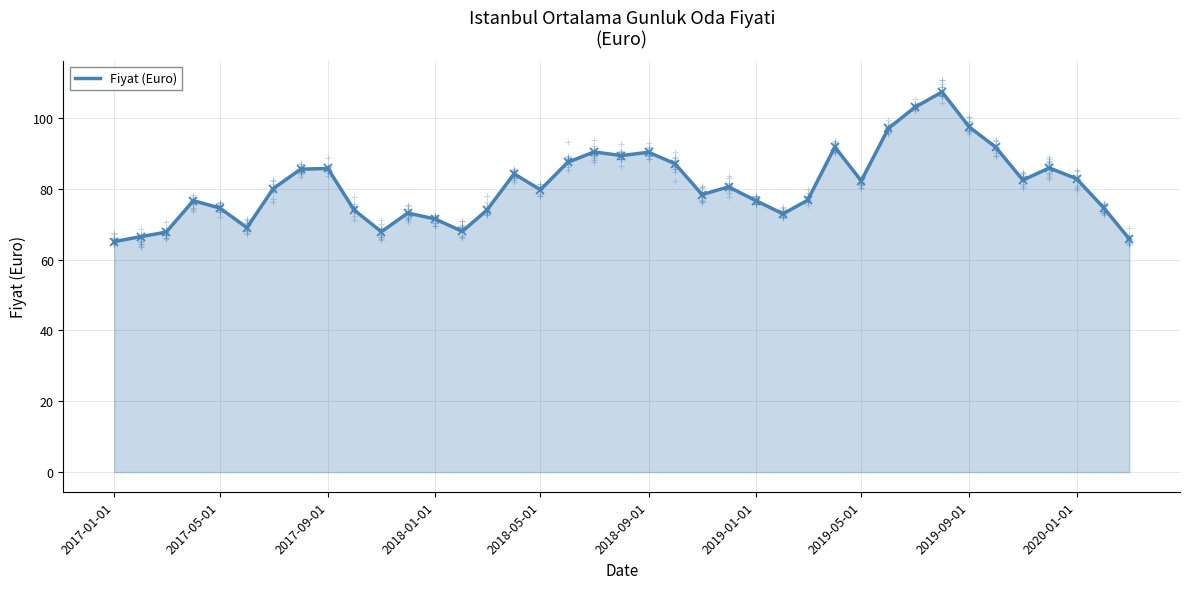

What is the minimum value shown in the chart?

65.1